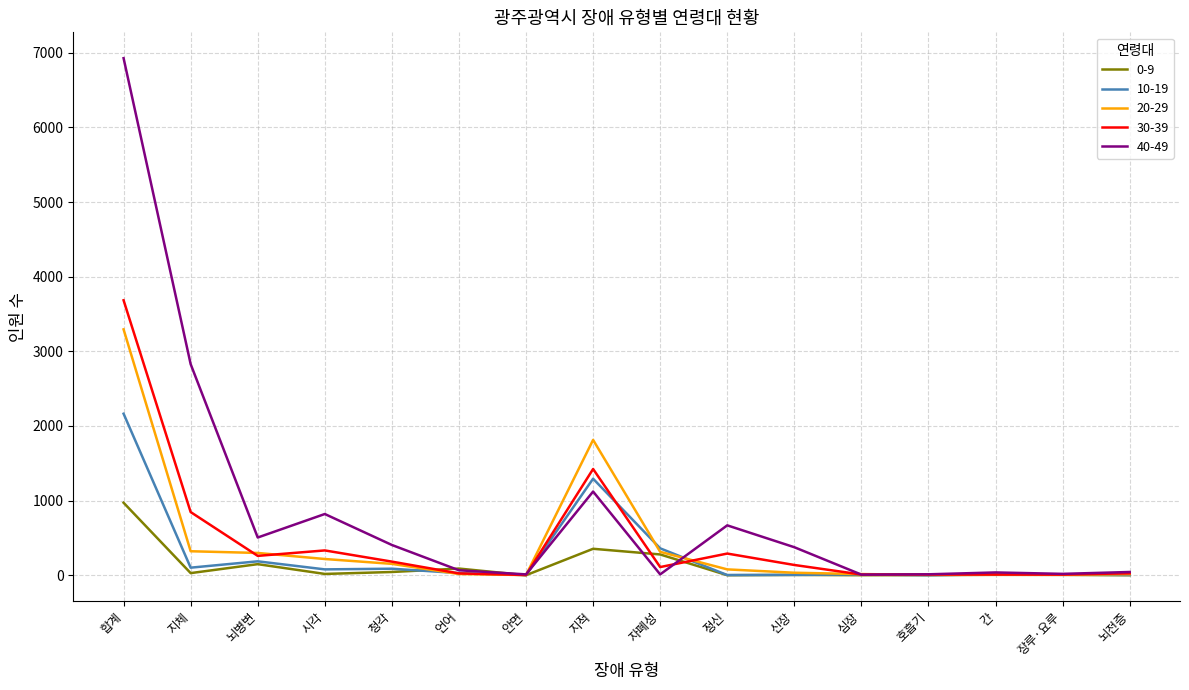

What is the greatest value displayed?

6928